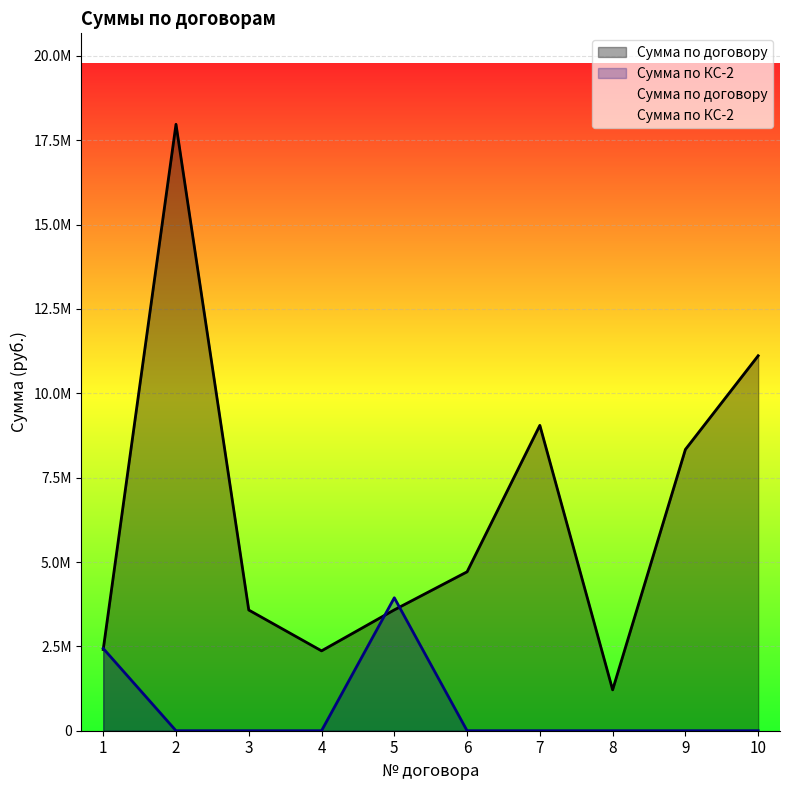

What is the sum of the Сумма по договору values at 4 and 7?

11416550.4